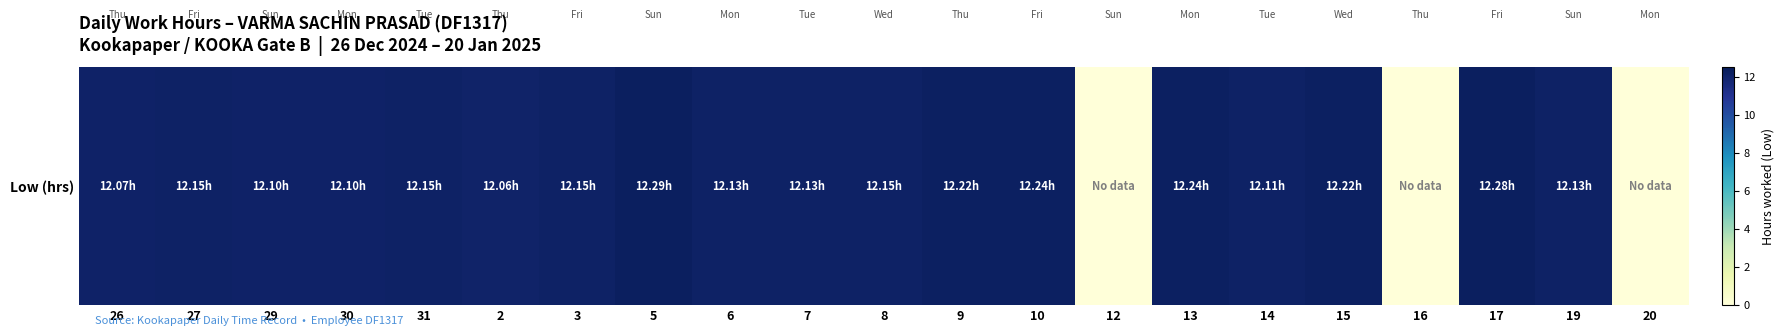

What is the sum of all values?

218.9